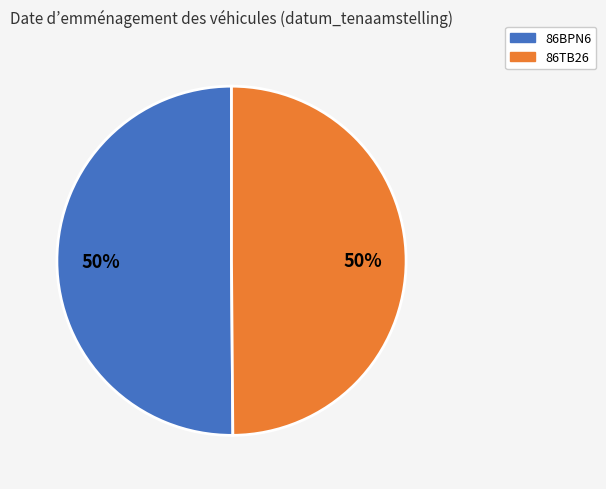

Combined, do 86BPN6 and 86TB26 account for over 50%?

Yes